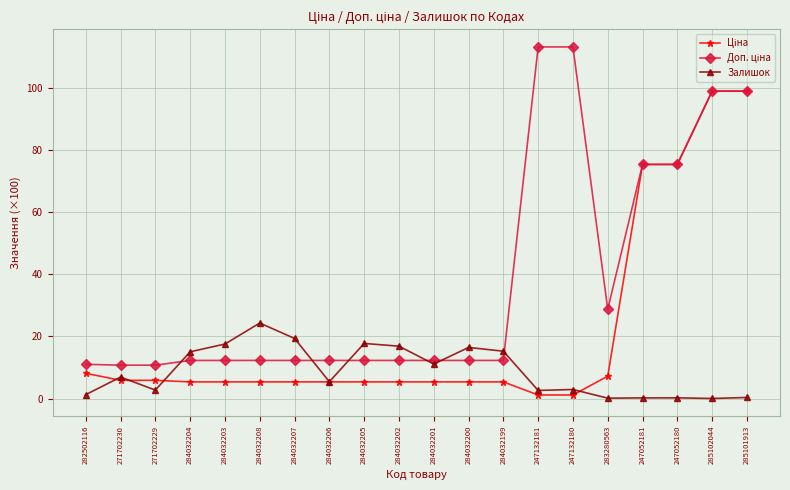

At which category does Залишок reach its first local peak?

271702230